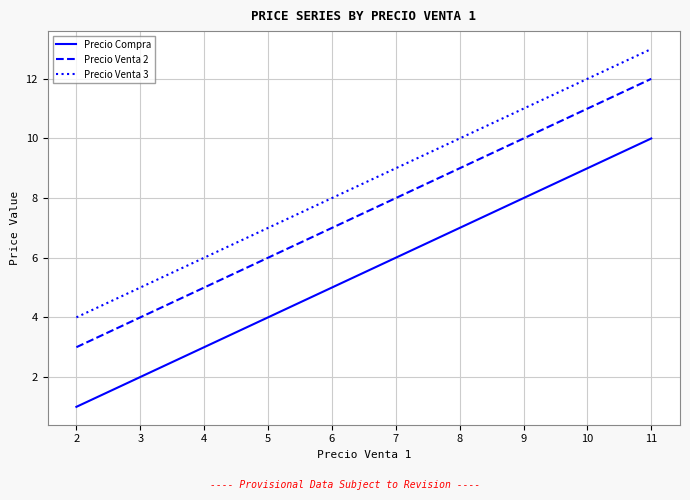

What is the total value across all series at 6?

20